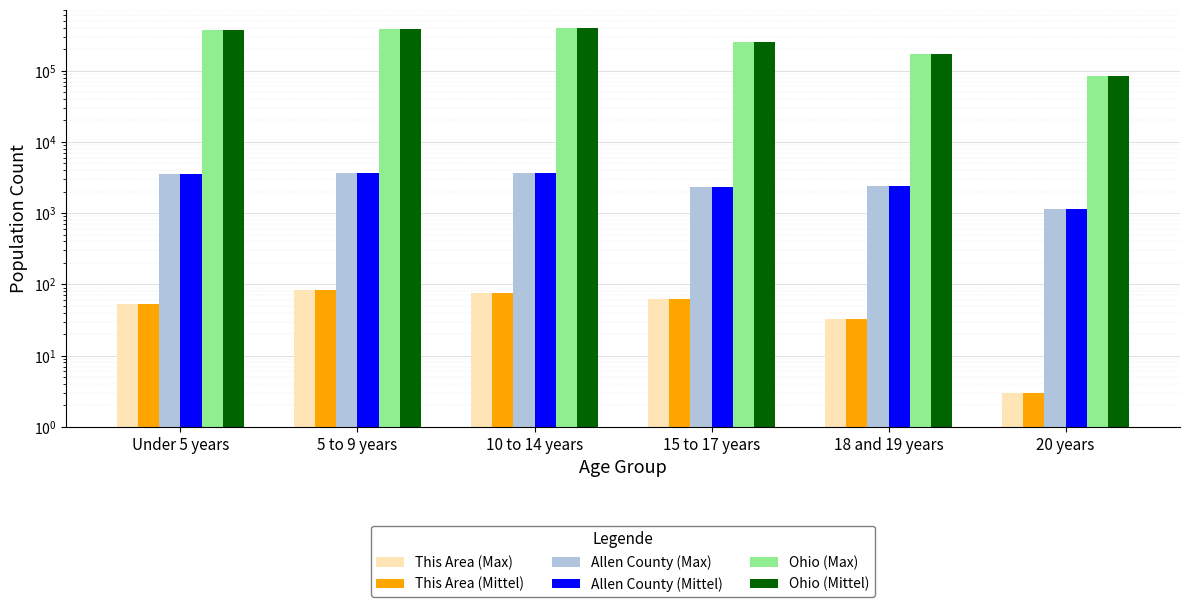

How many data points in This Area (Mittel) are less than 63?

3